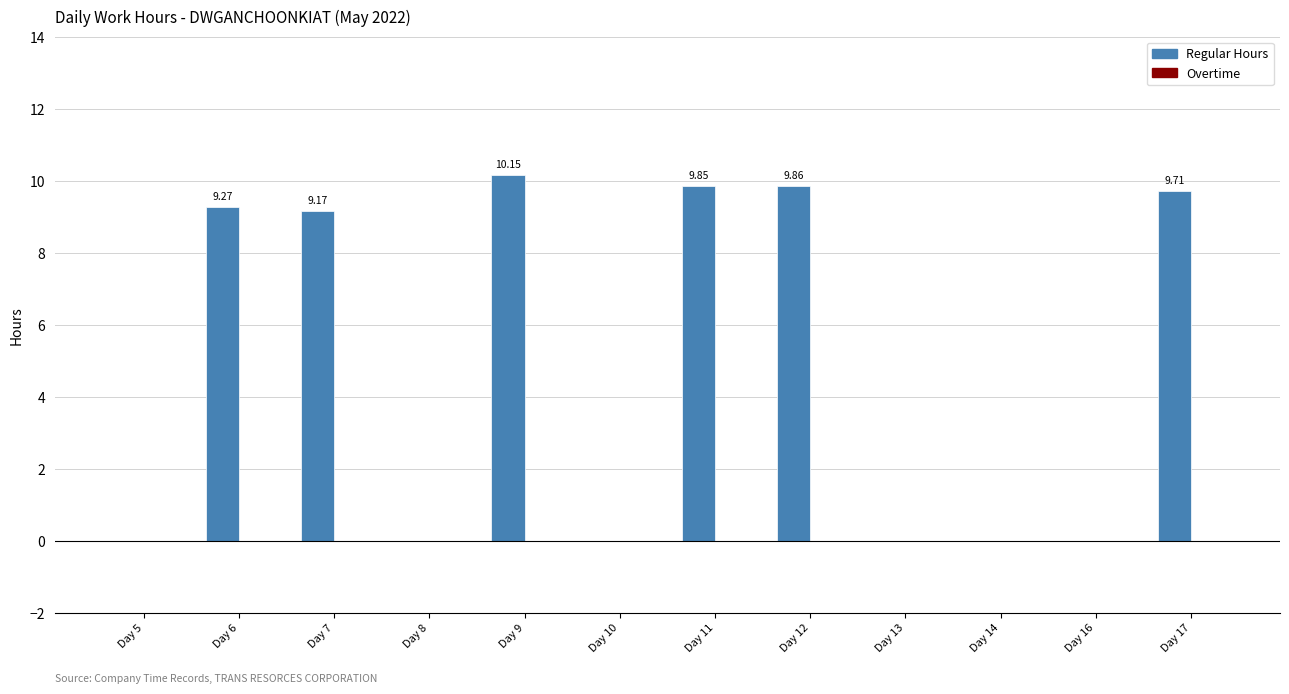

What is the sum of all values?

58.0